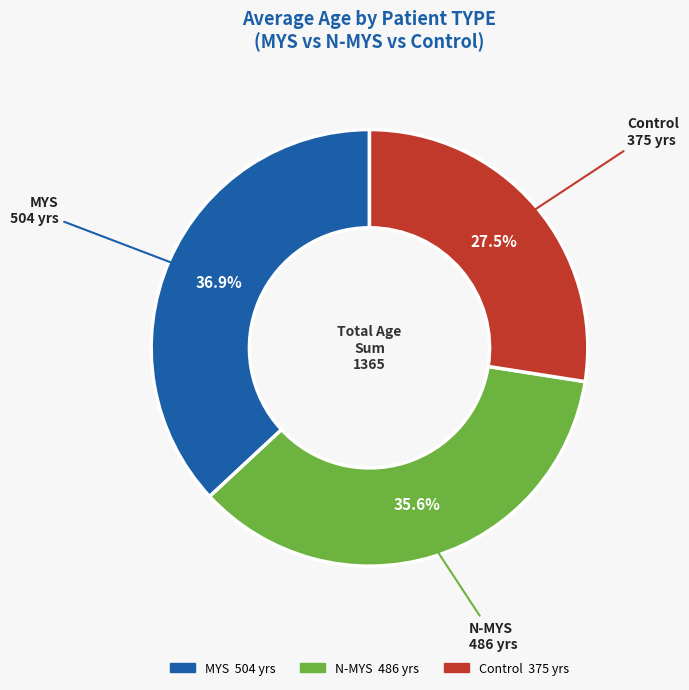

Does any single category account for the majority?

No